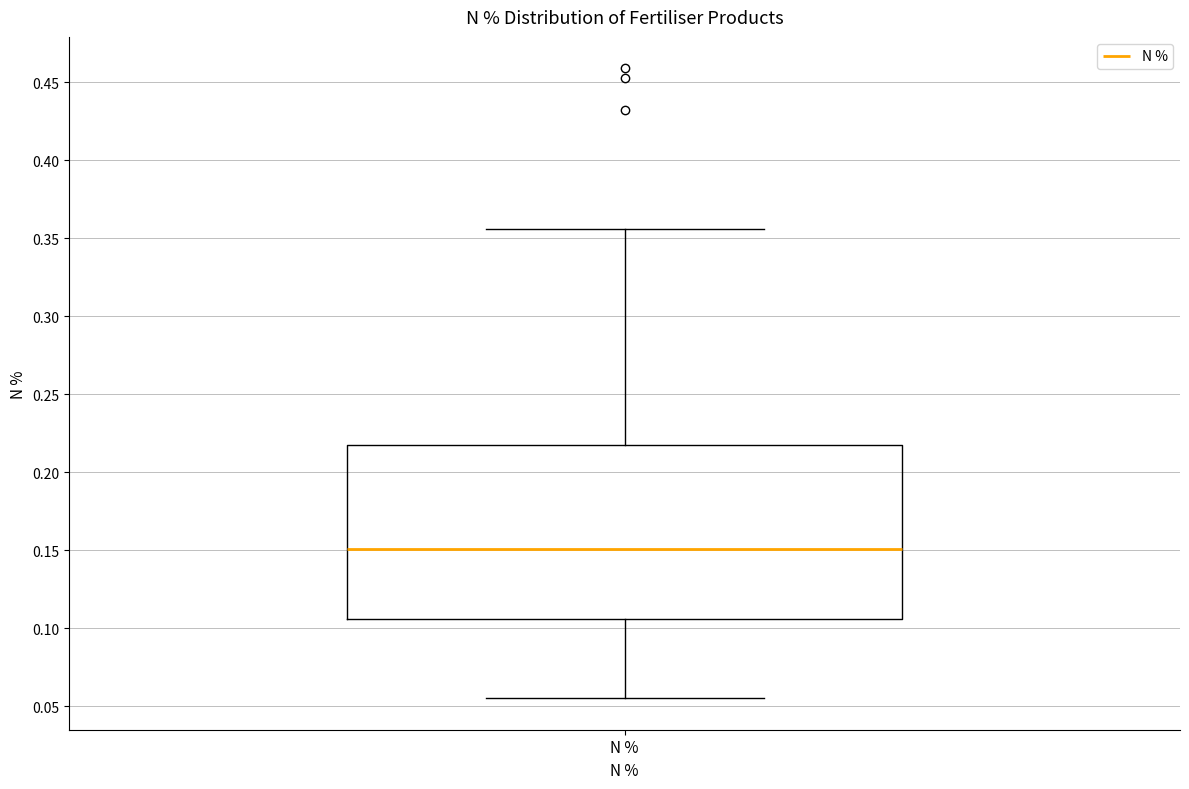

Read this box plot against the y-axis: the position of the median line, the range covered by the box, and the ends of both whiskers. The values are not printed on the chart, so give them approximately, as read against the axis.

median 0.150, box 0.105 to 0.220, whiskers 0.055 to 0.355